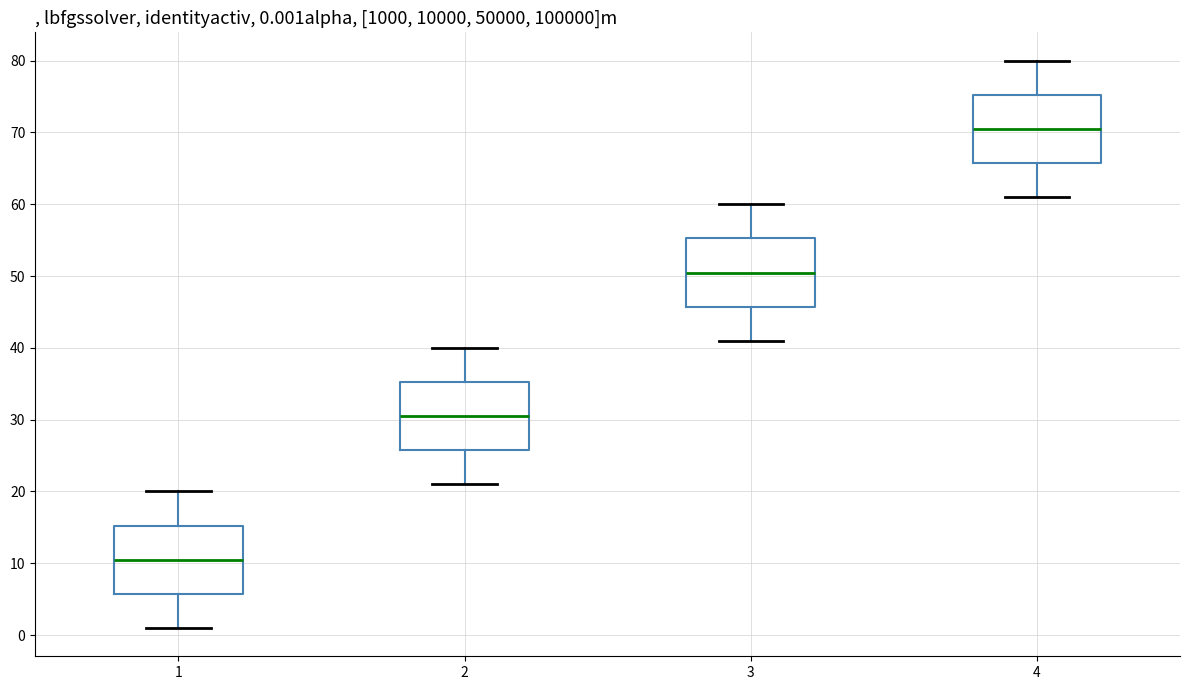

Which box's median line is the lowest?

1